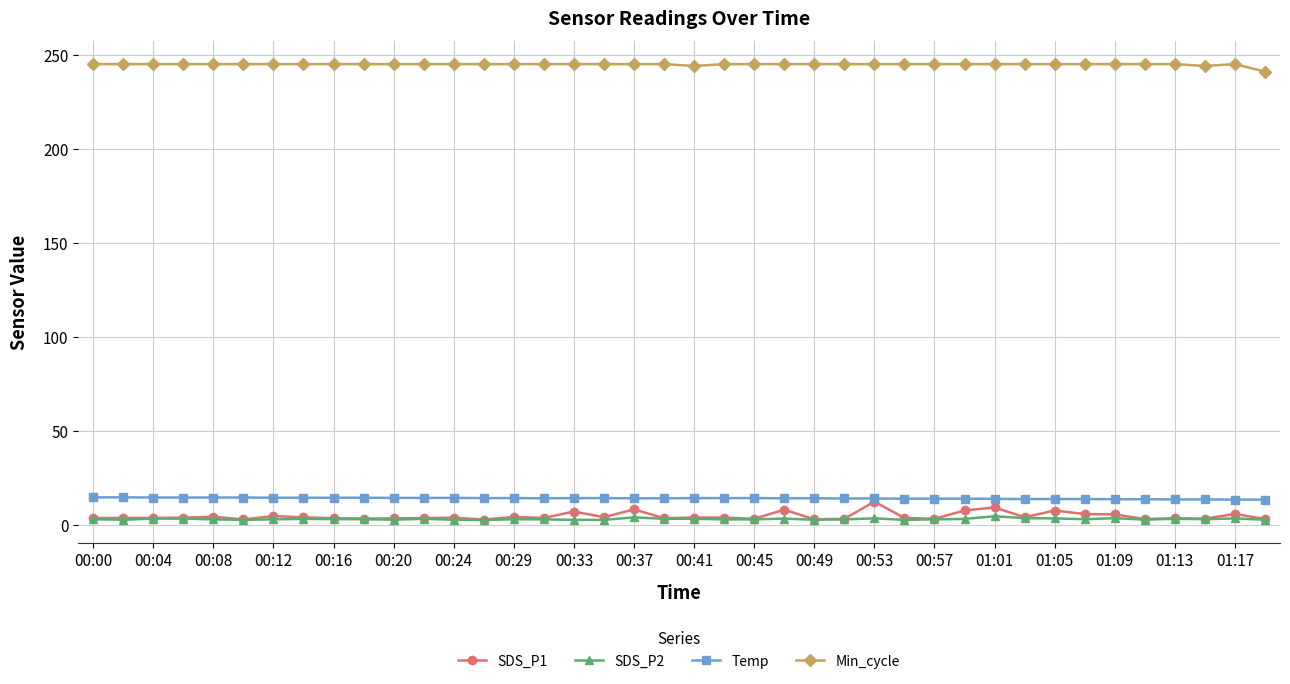

Which series has the widest spread of values?

SDS_P1